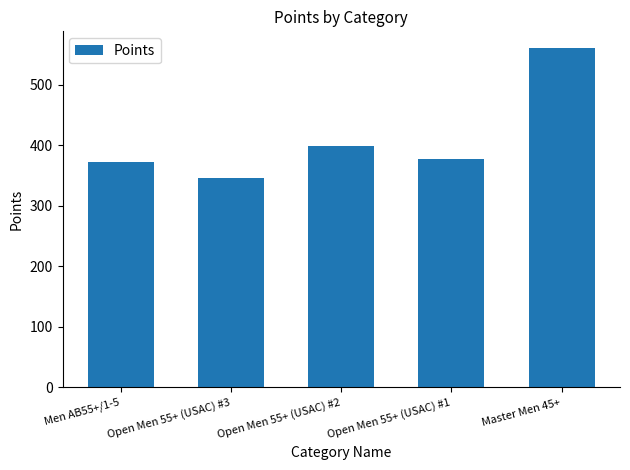

What position from the right is Open Men 55+ (USAC) #3?

4